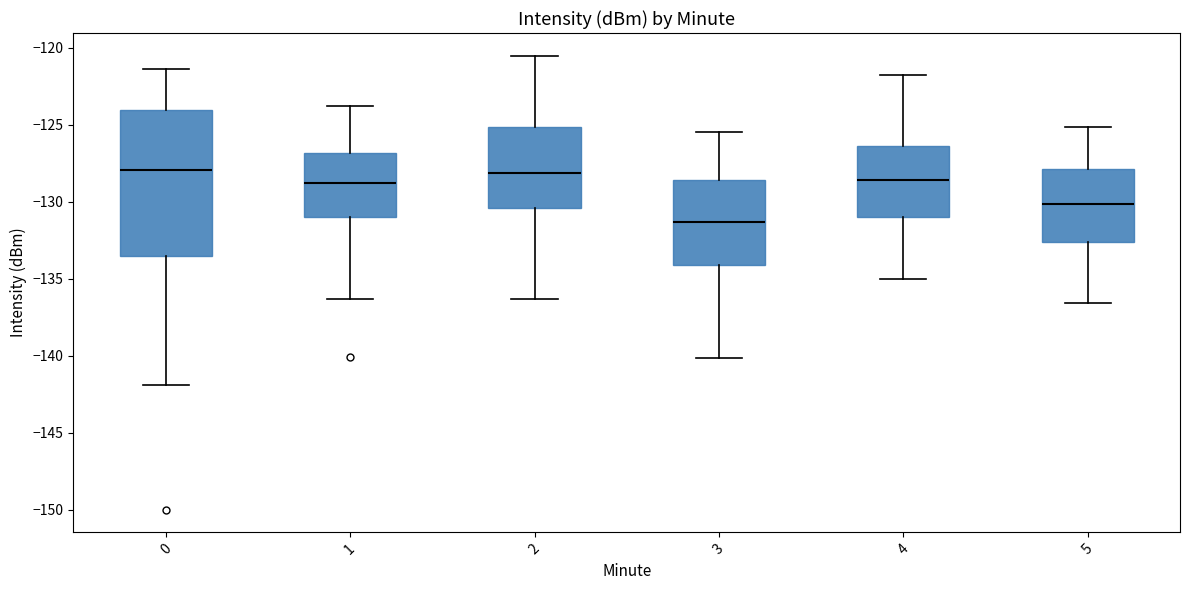

Comparing the boxes themselves (not the whiskers), which one is the tallest?

0